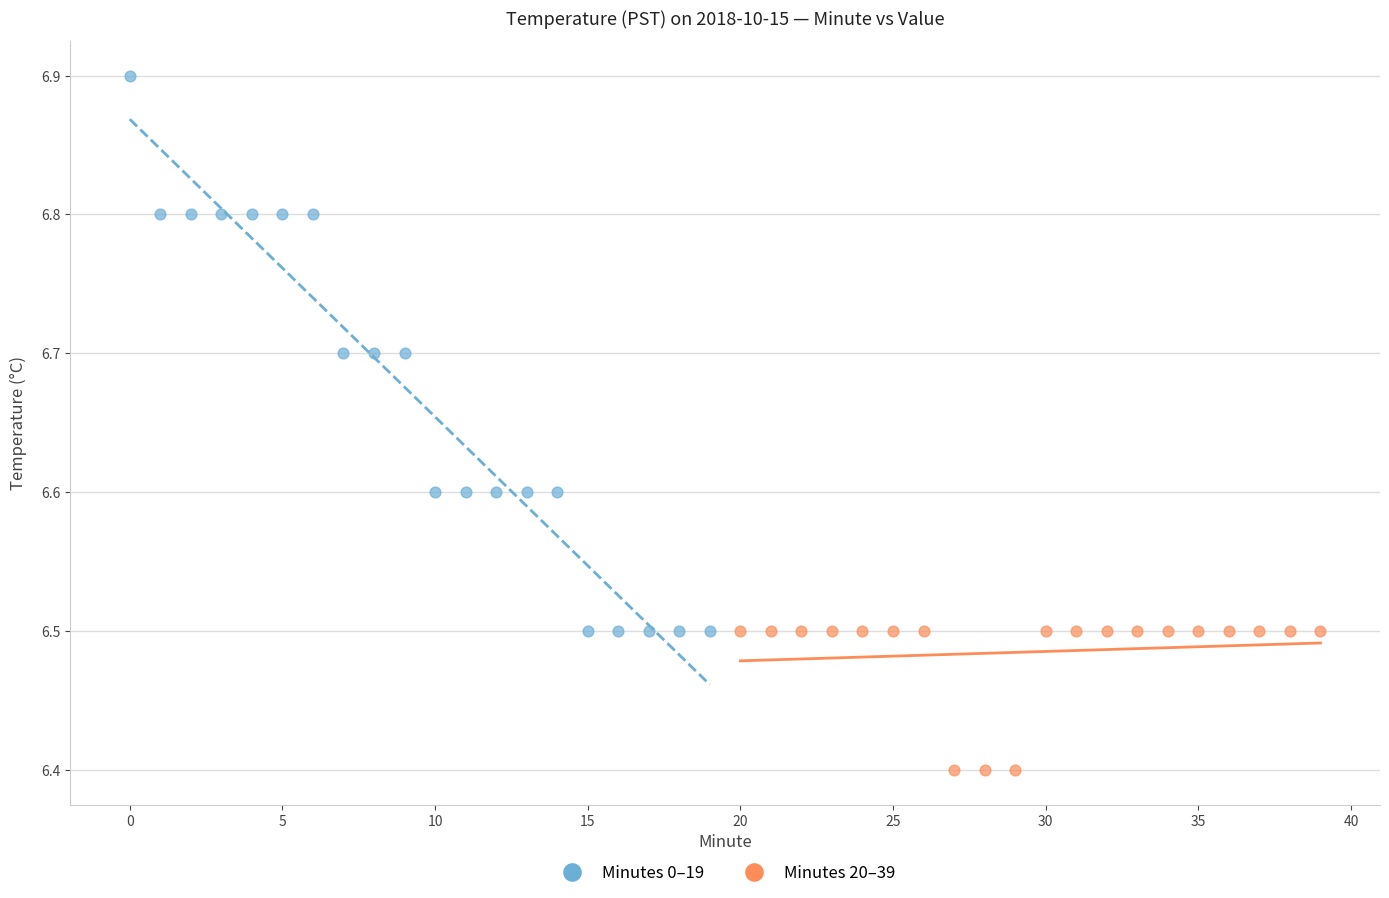

Which series reaches the minimum Y coordinate?

Minutes 20–39